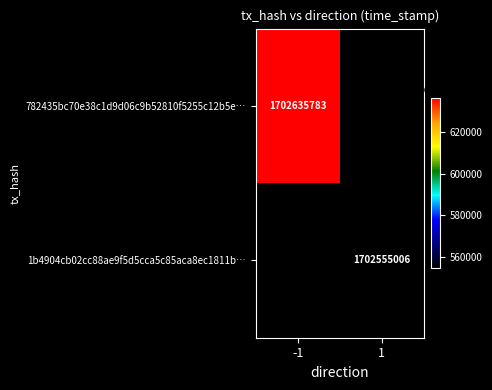

How many data points does each series have?

2